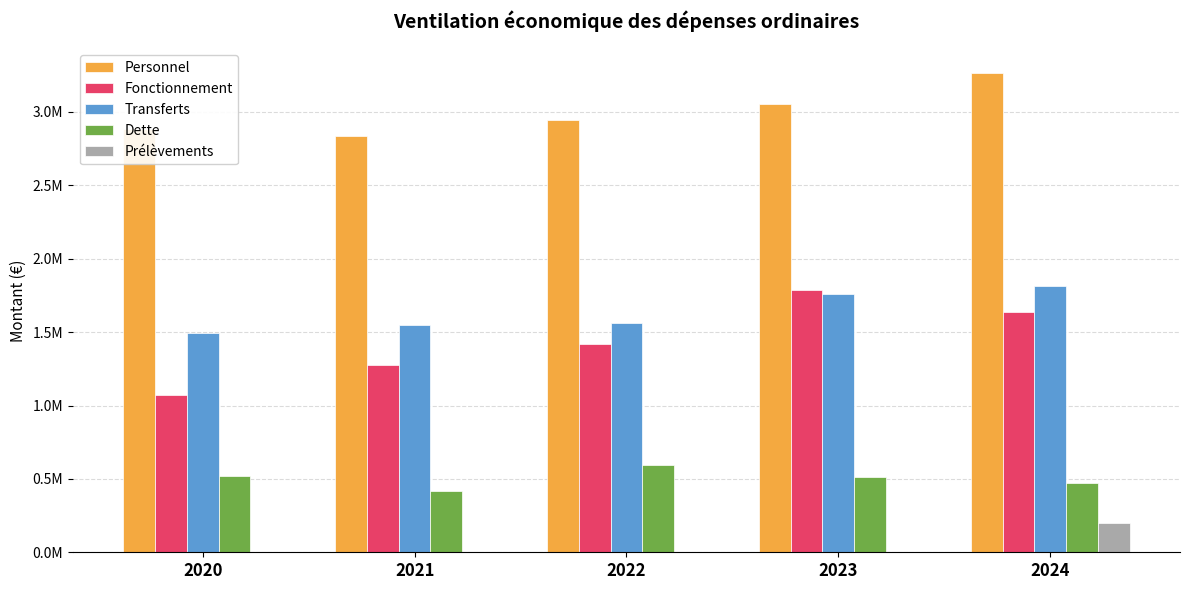

What is the value of the Transferts bar at the 3rd from the left?

1563763.8